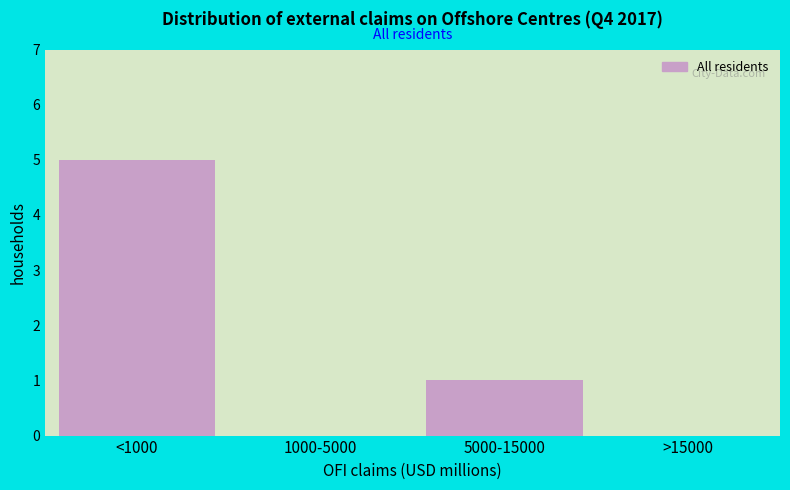

Reading right to left, extract all data points from this chart.

>15000=1	5000-15000=1	1000-5000=5	<1000=5